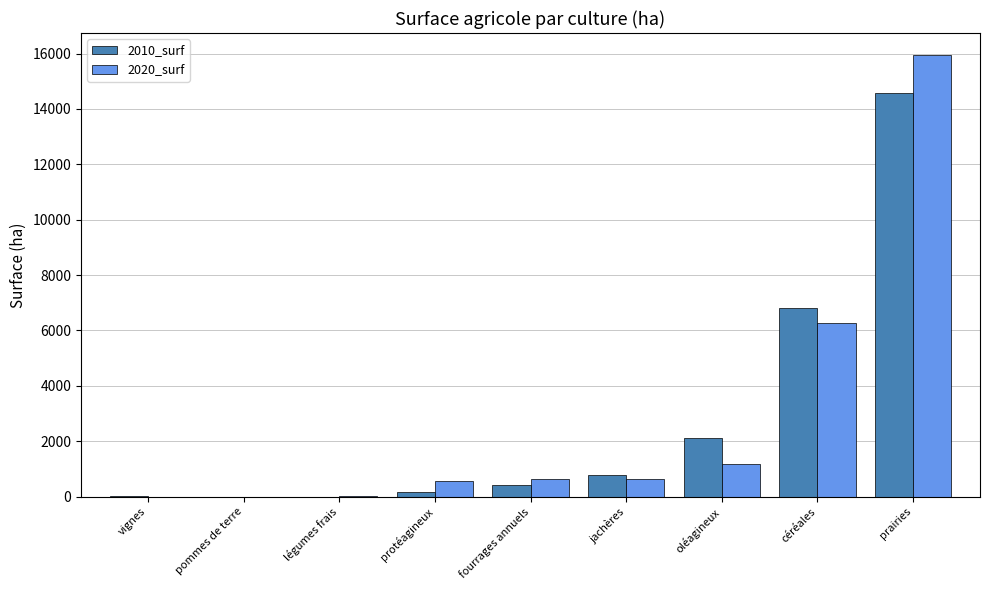

What is the total value across all series at oléagineux?

3328.0